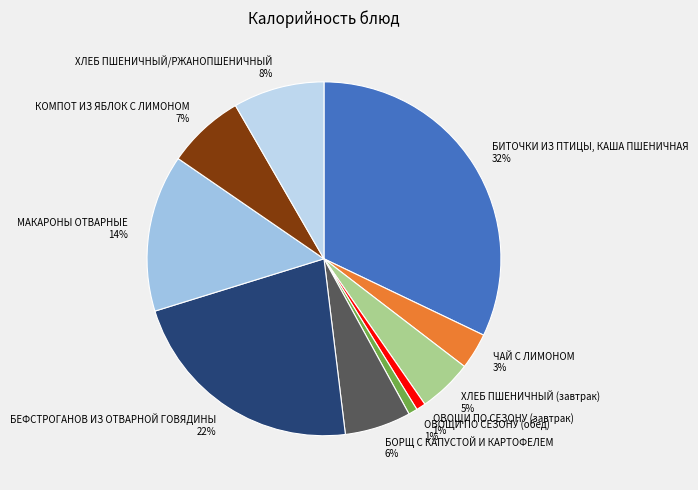

What percentage is the БЕФСТРОГАНОВ ИЗ ОТВАРНОЙ ГОВЯДИНЫ slice, to the nearest percent?

22%